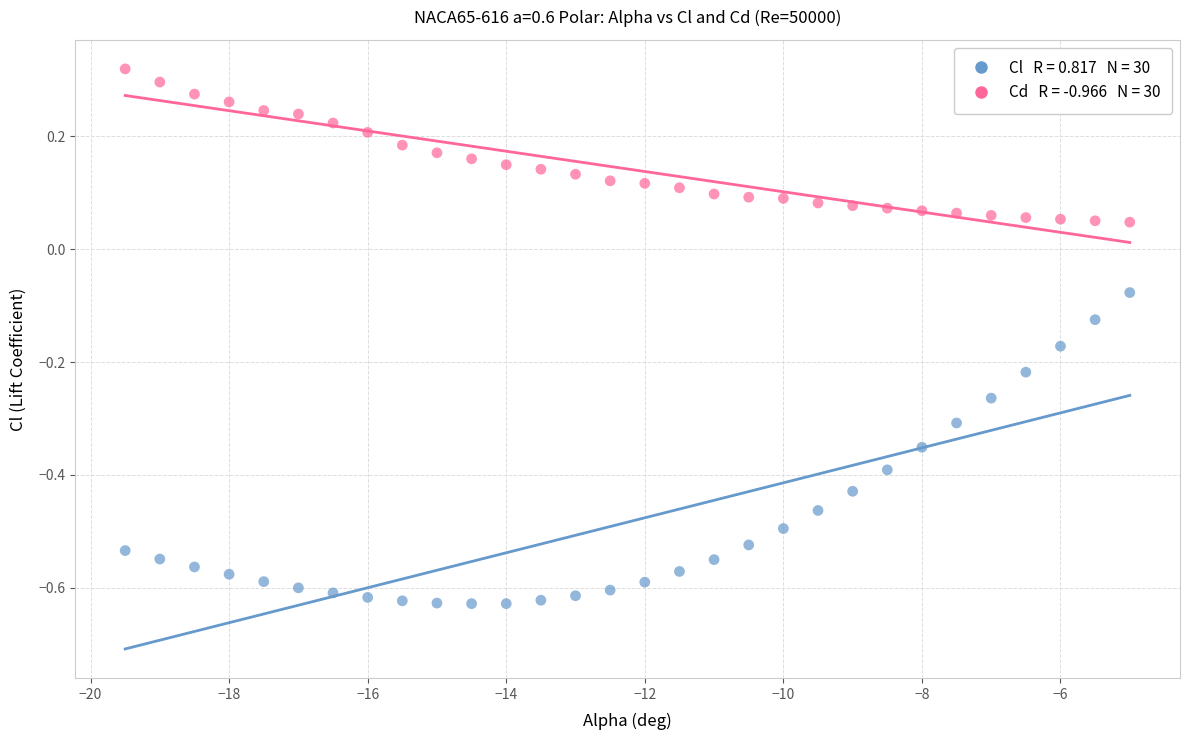

Across all data points, what is the range of X values (max minus min)?

14.5